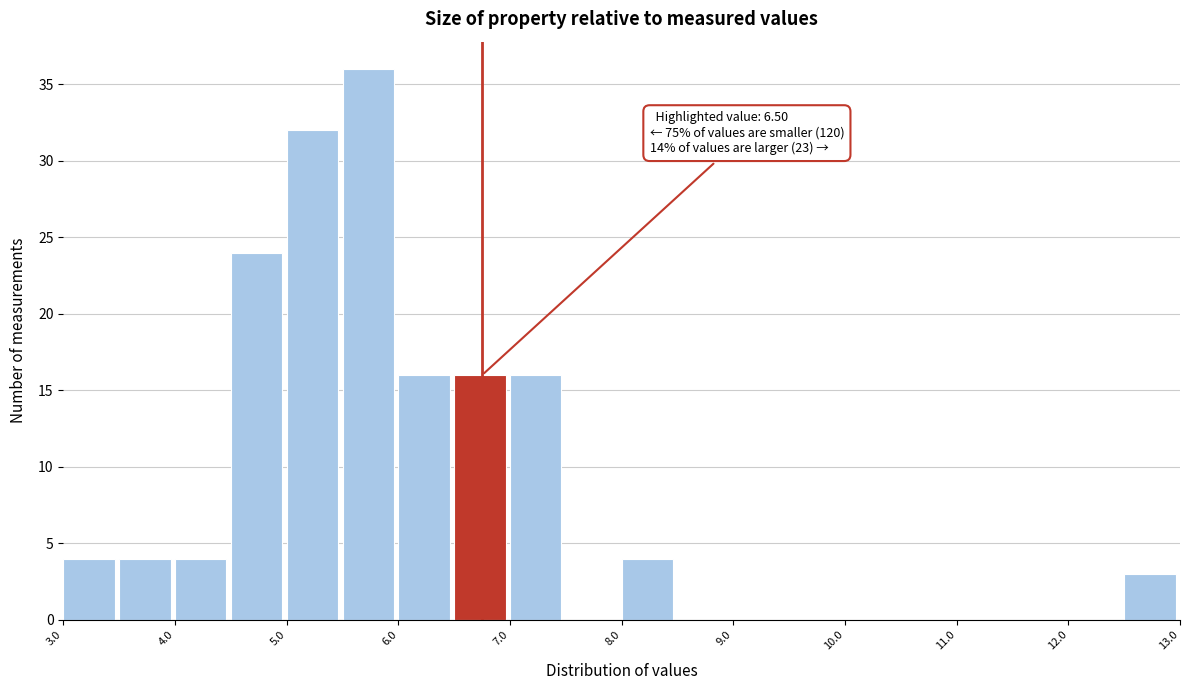

Over which range of the x-axis is the bar tallest?

5.5 to 6.0